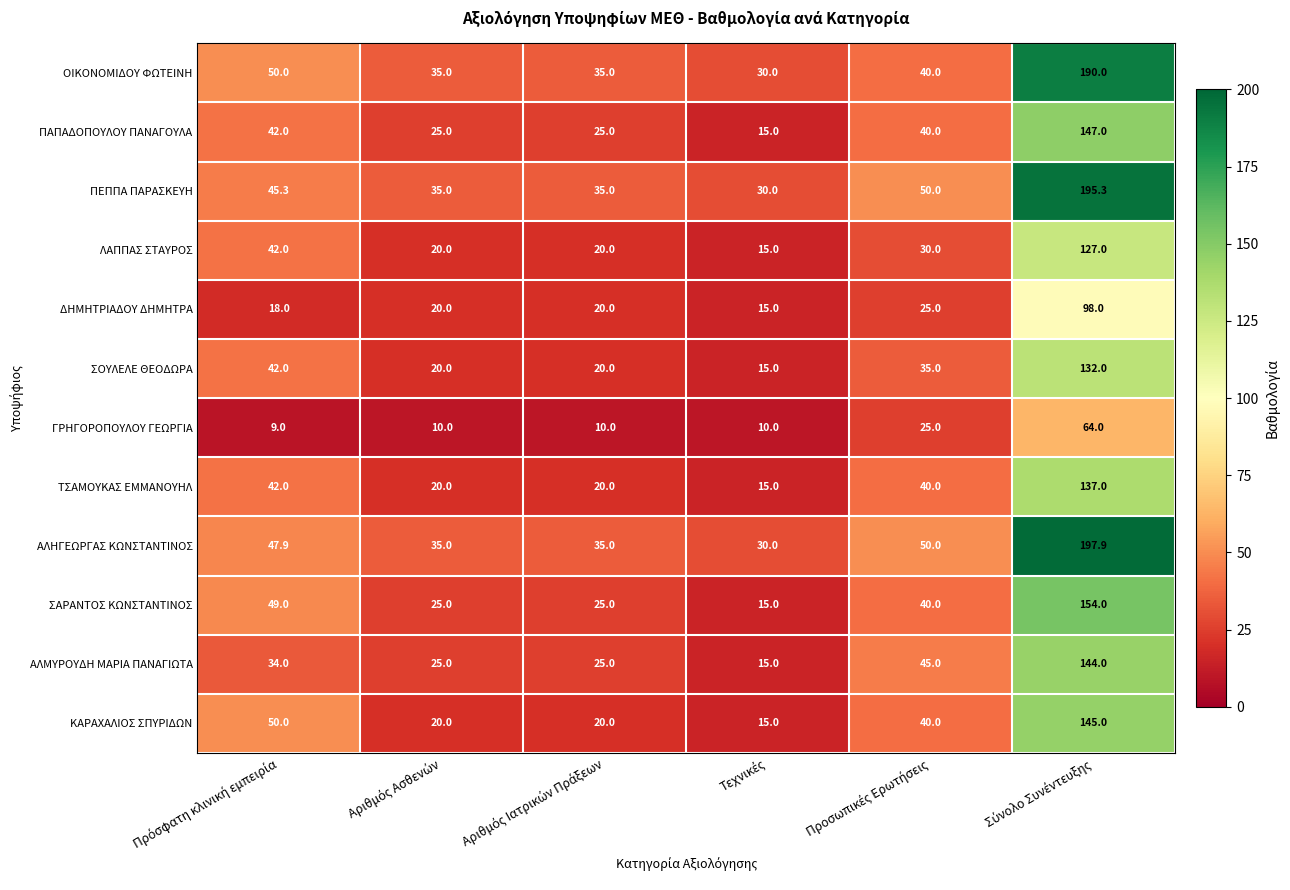

What is the sum of all ΓΡΗΓΟΡΟΠΟΥΛΟΥ ΓΕΩΡΓΙΑ values?

128.0